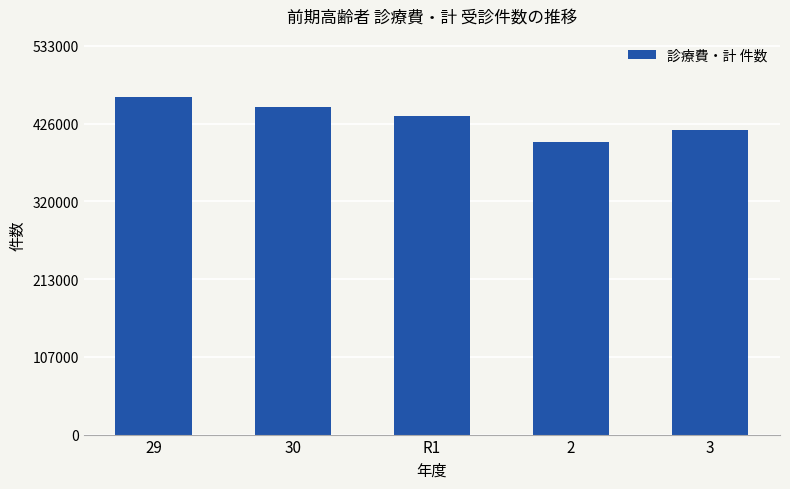

Reading right to left, list all the values displayed in this chart.

416973	400520	436508	449518	463106